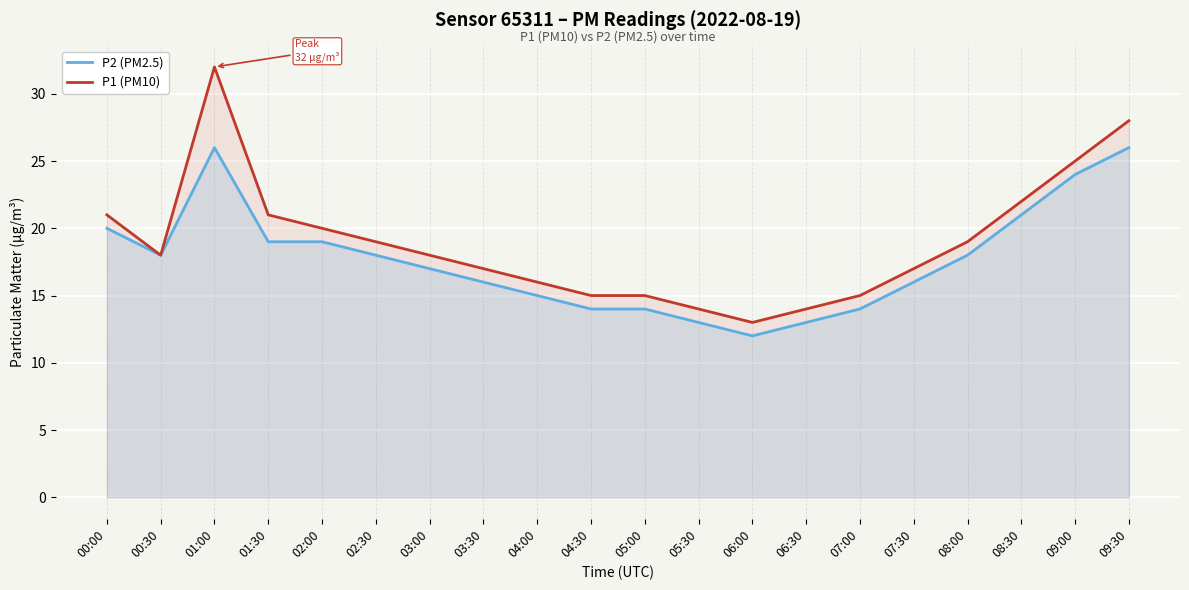

Where is the first local minimum for P2 (PM2.5)?

00:30